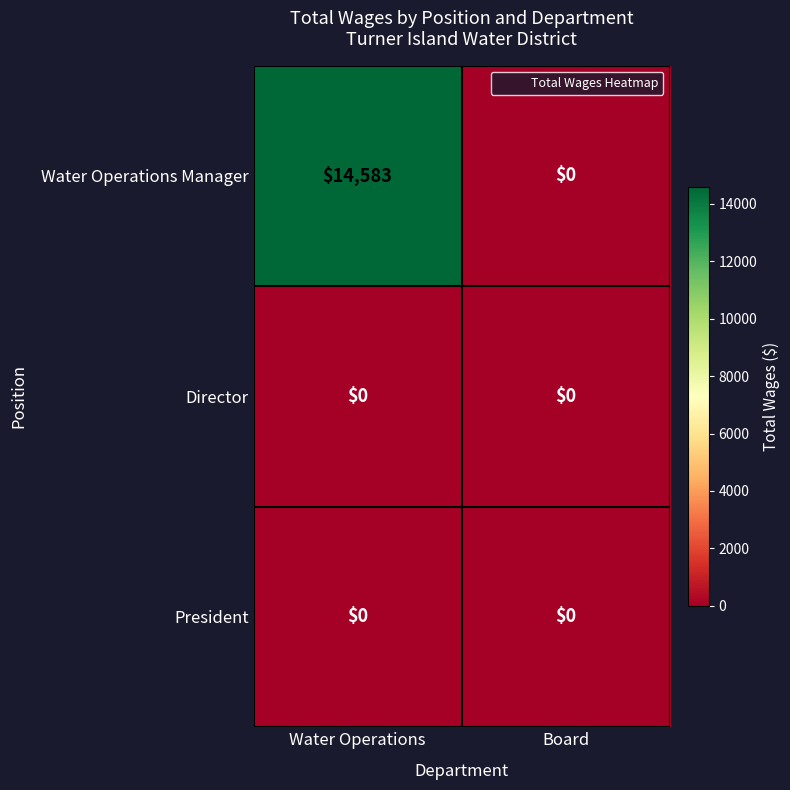

How many distinct data groups are displayed?

3